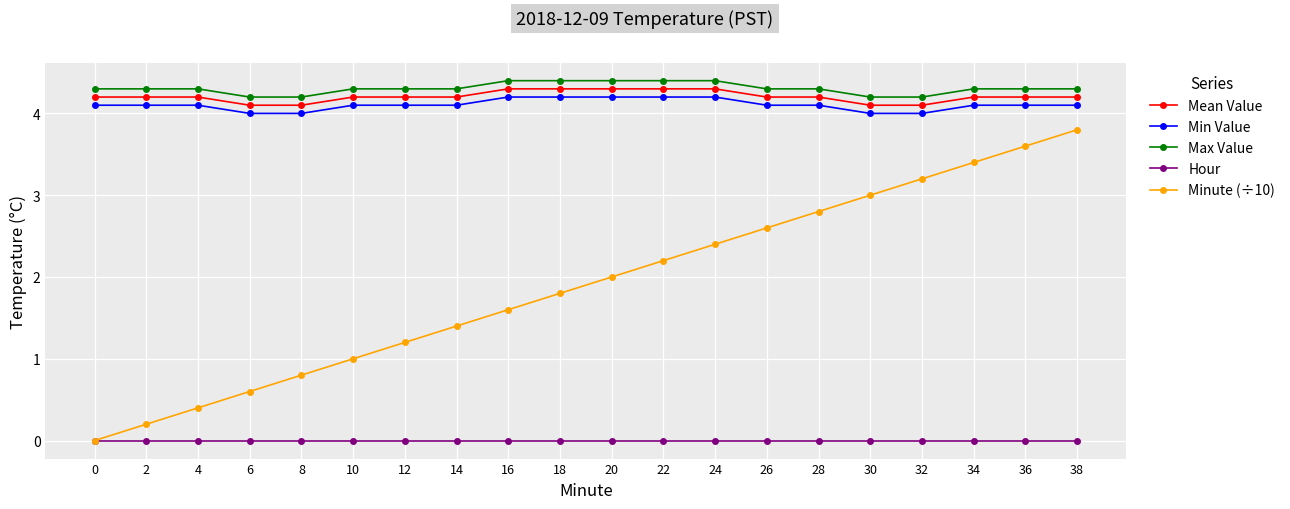

What is the greatest value displayed?

4.4